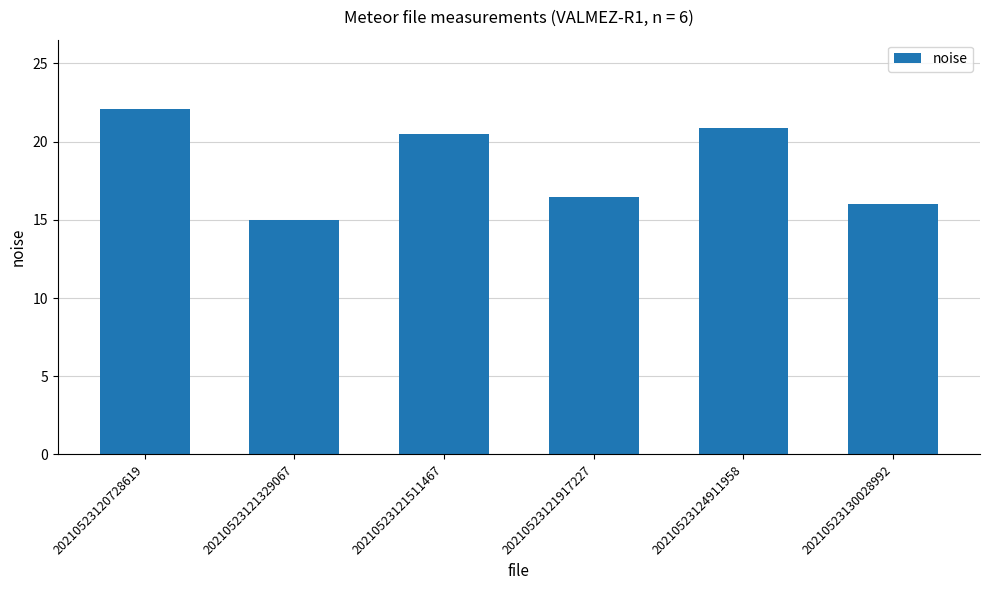

What is the sum of all values?

110.9